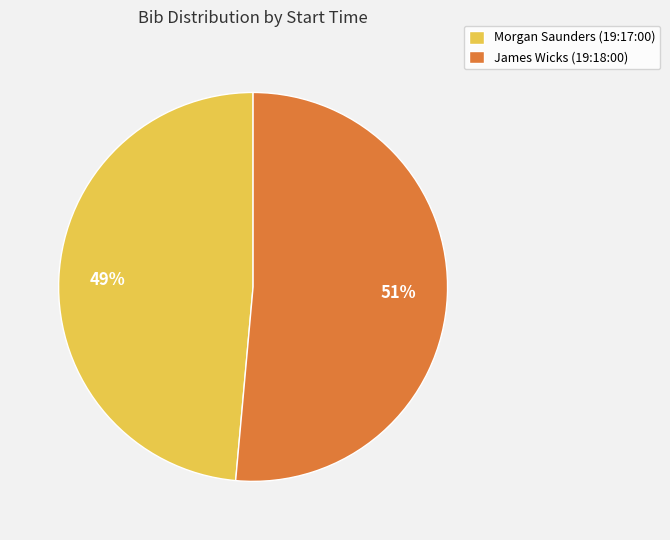

True or false: James Wicks (19:18:00) accounts for 51% of the total.

True